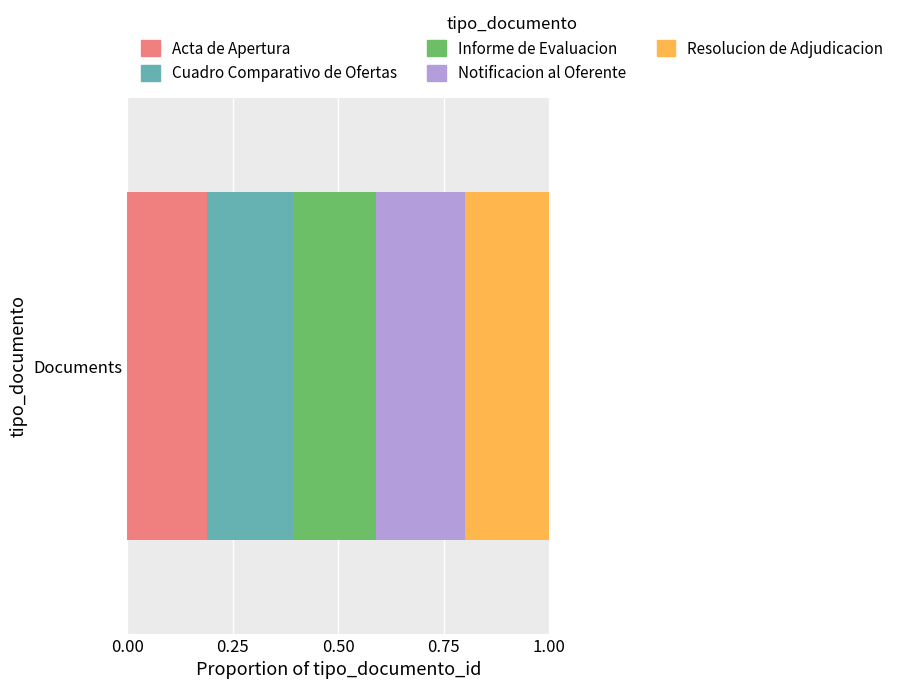

The value of Acta de Apertura at Documents is 0.1. True or false?

False